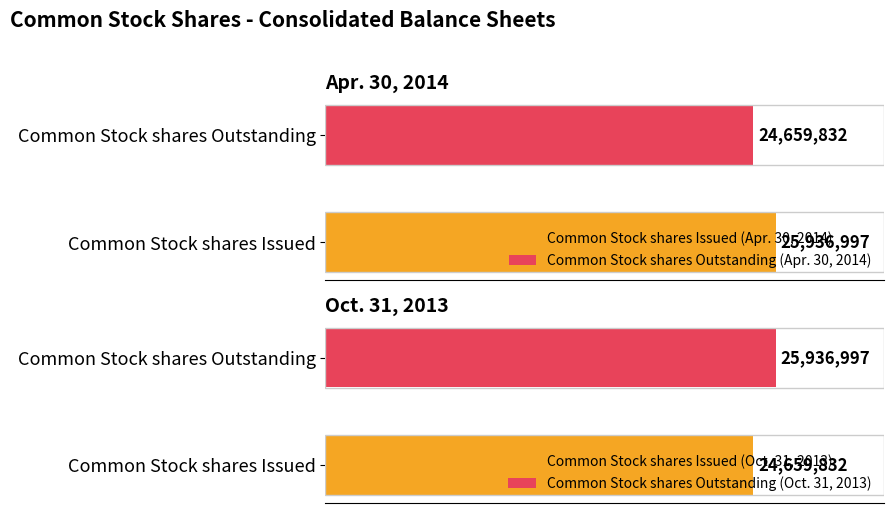

Which series has the largest total across all categories?

Apr. 30, 2014